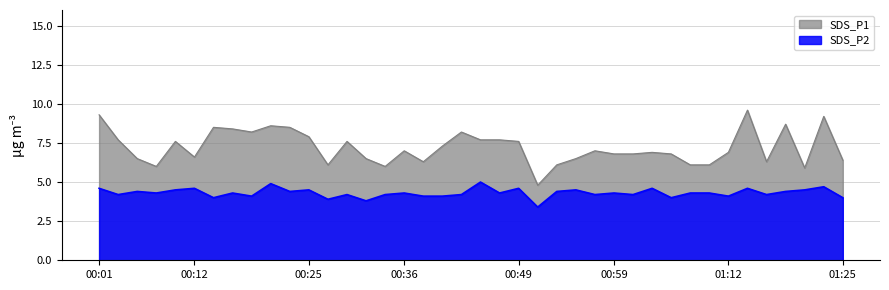

List the series in order of their overall mean, highest first.

SDS_P1, SDS_P2